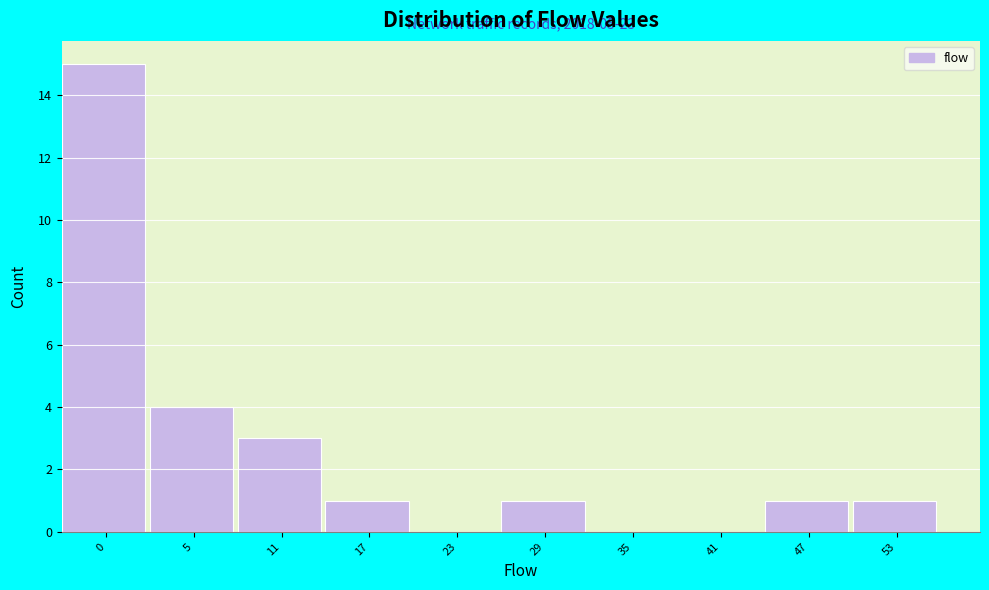

Reading right to left, transcribe all the data shown in this chart.

53=1	47=1	41=0	35=0	29=1	23=0	17=1	11=3	5=4	0=15